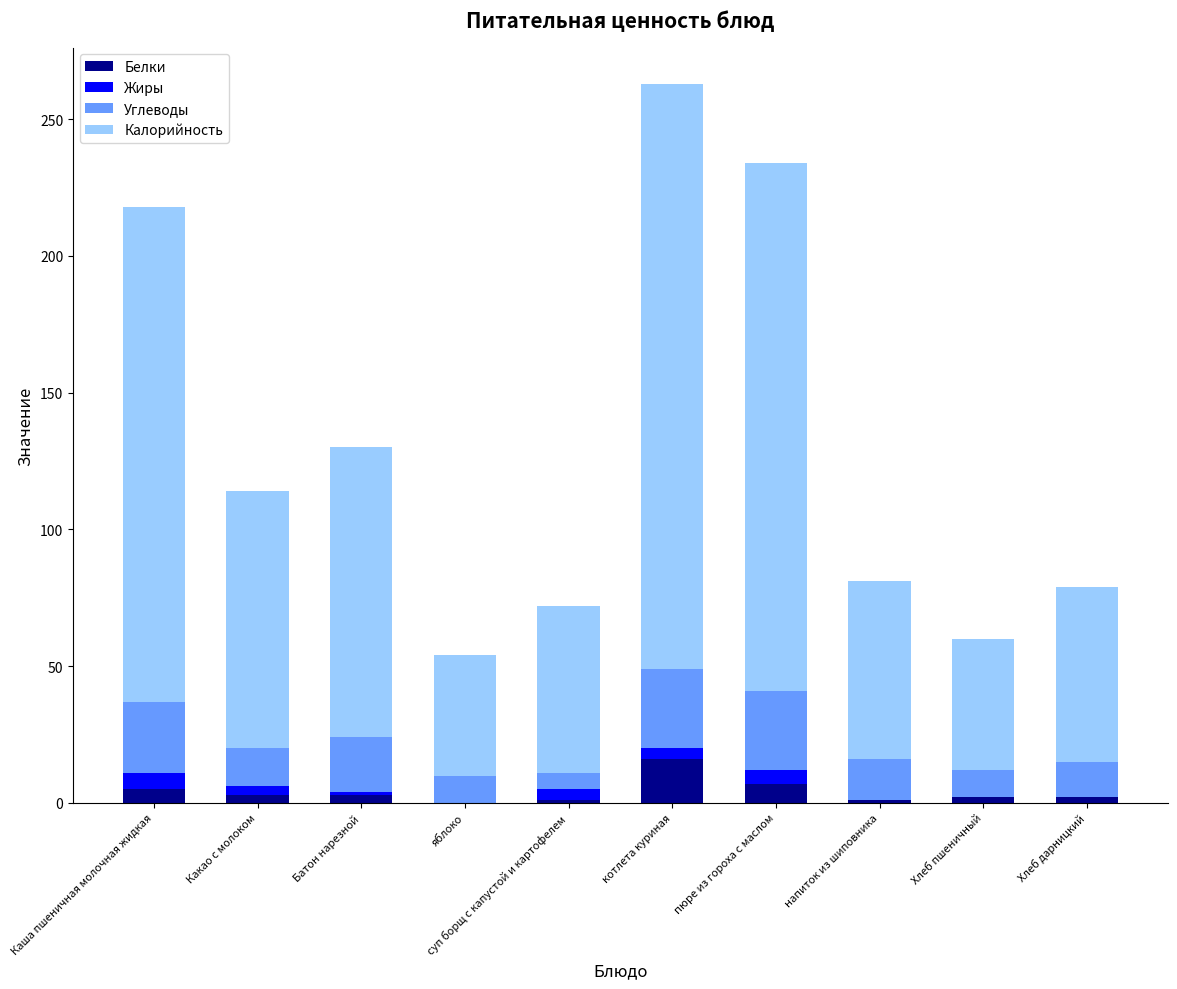

At which category is the sum across all series the highest?

котлета куриная